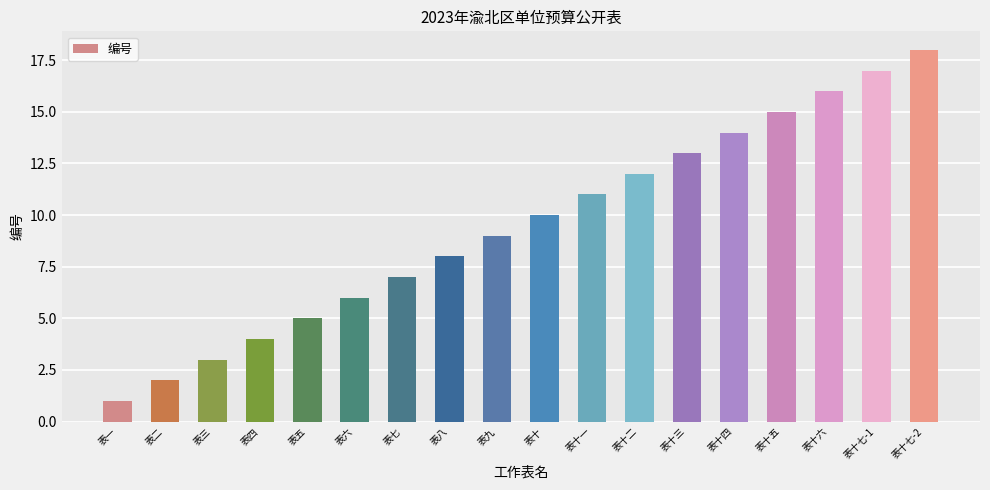

How many series are shown in this chart?

1